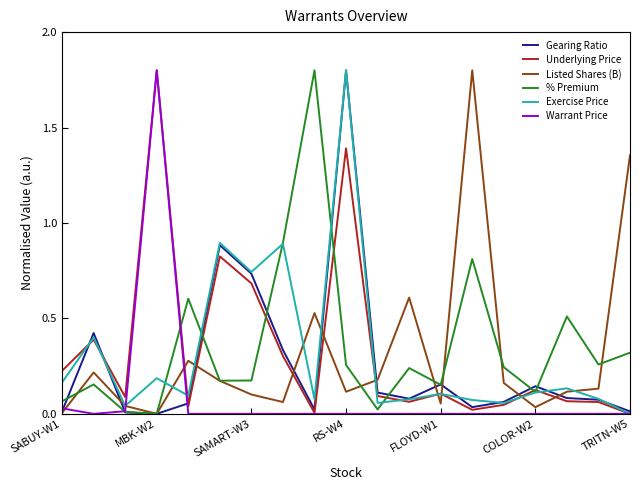

What is the maximum value for Listed Shares (B)?

1.8